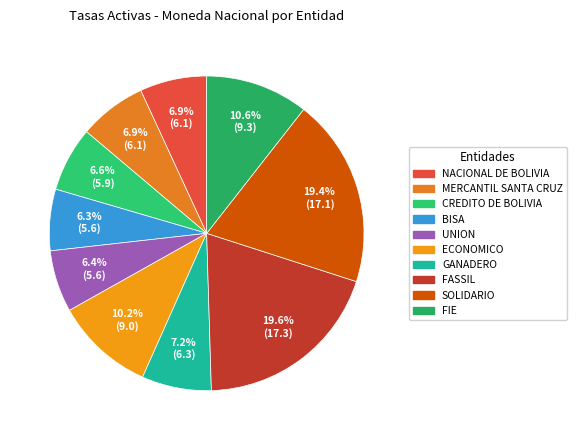

True or false: BISA accounts for 18% of the total.

False